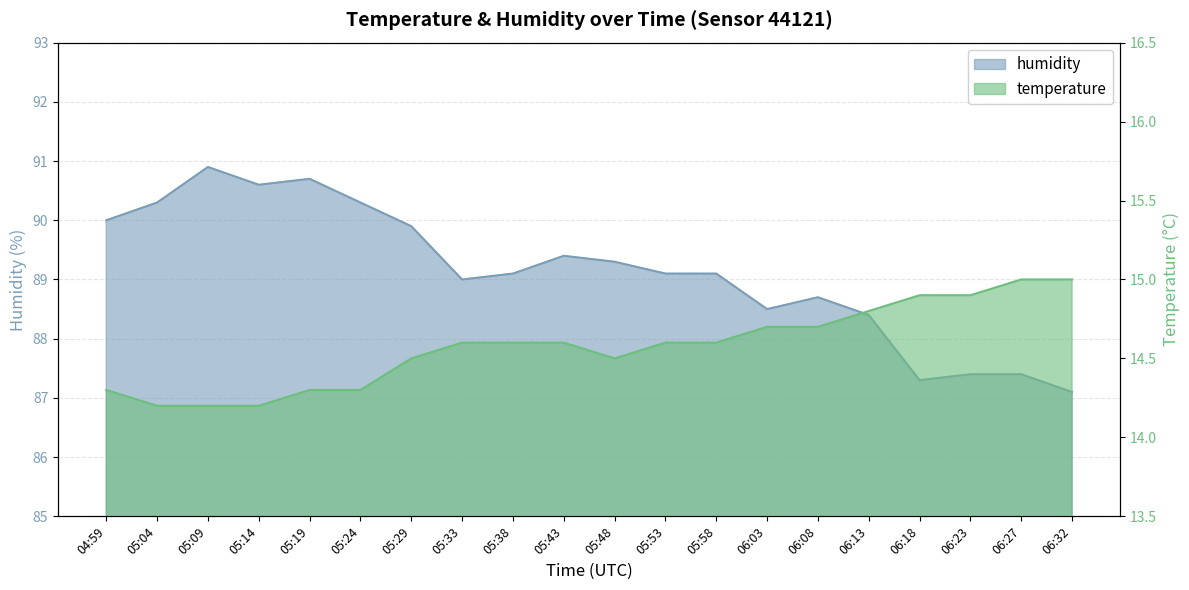

Which has a higher value, 06:27 or 05:43?

06:27